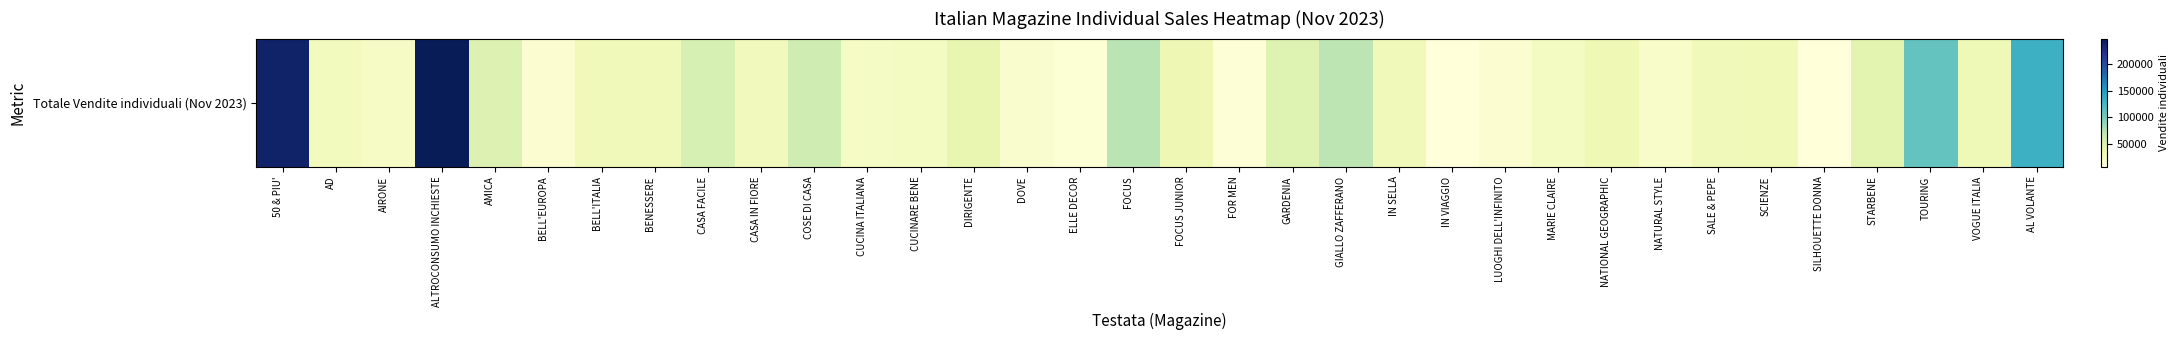

Rank the categories by value from lowest to highest.

SILHOUETTE DONNA, IN VIAGGIO, FOR MEN, ELLE DECOR, LUOGHI DELL'INFINITO, BELL'EUROPA, DOVE, NATURAL STYLE, AIRONE, CUCINA ITALIANA, CUCINARE BENE, MARIE CLAIRE, AD, CASA IN FIORE, IN SELLA, BENESSERE, SALE & PEPE, BELL'ITALIA, SCIENZE, VOGUE ITALIA, NATIONAL GEOGRAPHIC, FOCUS JUNIOR, DIRIGENTE, STARBENE, GARDENIA, AMICA, CASA FACILE, COSE DI CASA, GIALLO ZAFFERANO, FOCUS, TOURING, AL VOLANTE, 50 & PIU', ALTROCONSUMO INCHIESTE